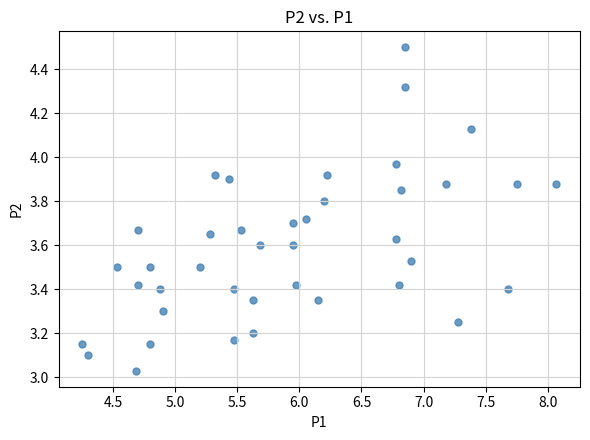

What is the range of X values (max minus min)?

3.8